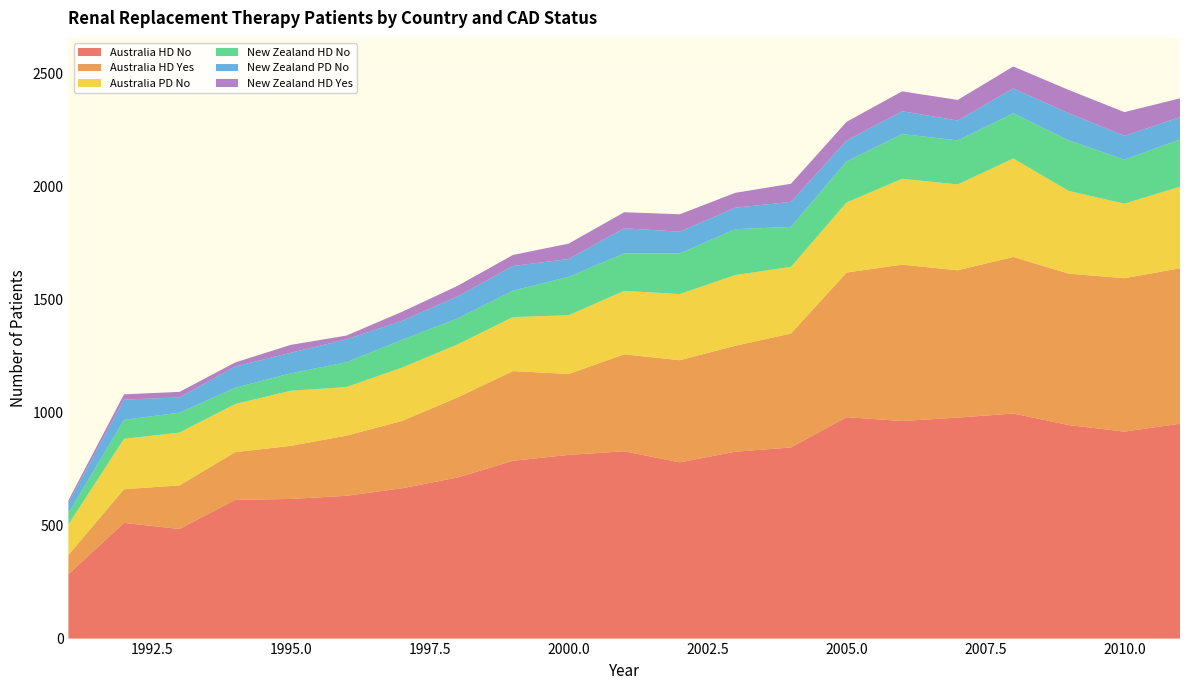

Reading right to left, transcribe all the data shown in this chart.

Australia HD No: 951	916	945	996	978	963	980	846	827	780	829	813	787	713	665	632	618	614	485	512	285
Australia HD Yes: 688	679	670	693	652	692	640	504	469	452	429	358	397	354	298	266	235	211	193	149	85
Australia PD No: 361	330	366	436	380	380	310	295	313	293	281	260	239	235	236	215	244	213	234	223	135
New Zealand HD No: 209	195	224	200	195	198	182	177	203	180	166	170	117	115	123	110	77	72	88	84	50
New Zealand PD No: 99	105	120	110	88	101	92	111	95	96	111	79	109	97	84	101	91	94	67	90	45
New Zealand HD Yes: 83	105	103	97	91	88	83	80	66	77	71	68	49	47	40	17	35	18	25	23	12